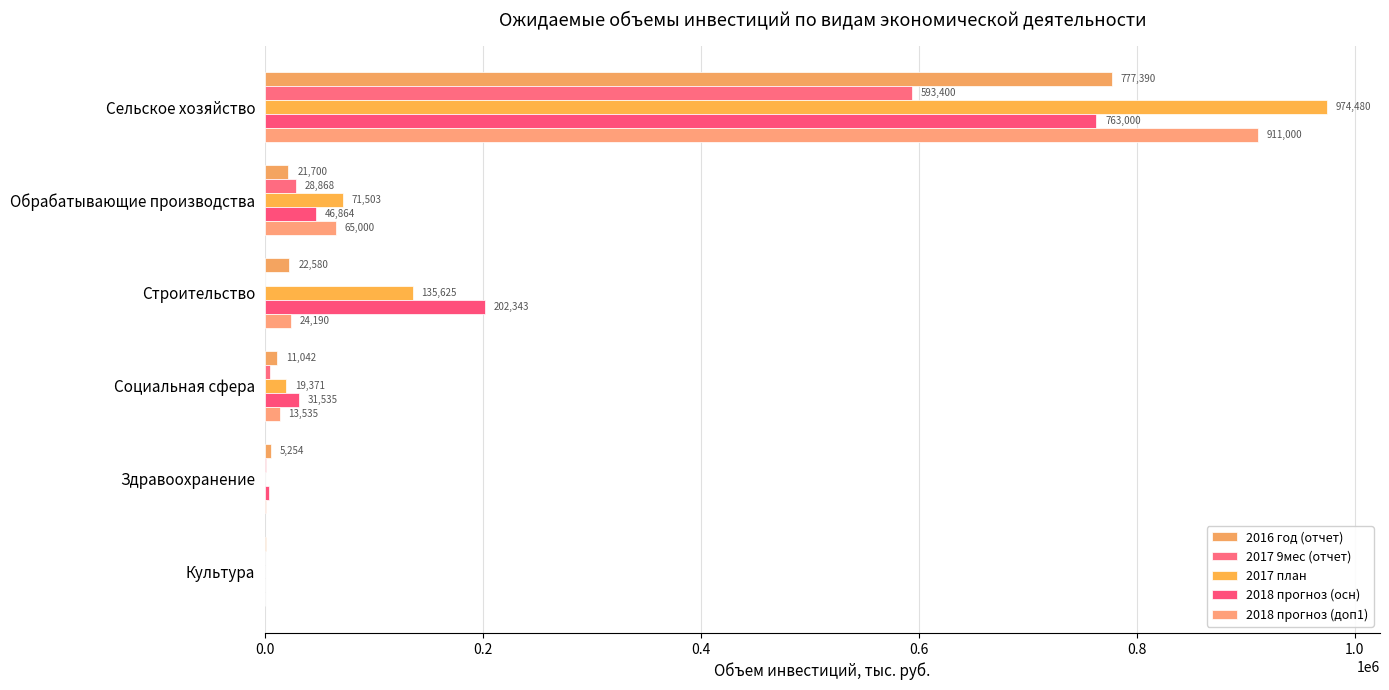

Count the number of data series in this chart.

5